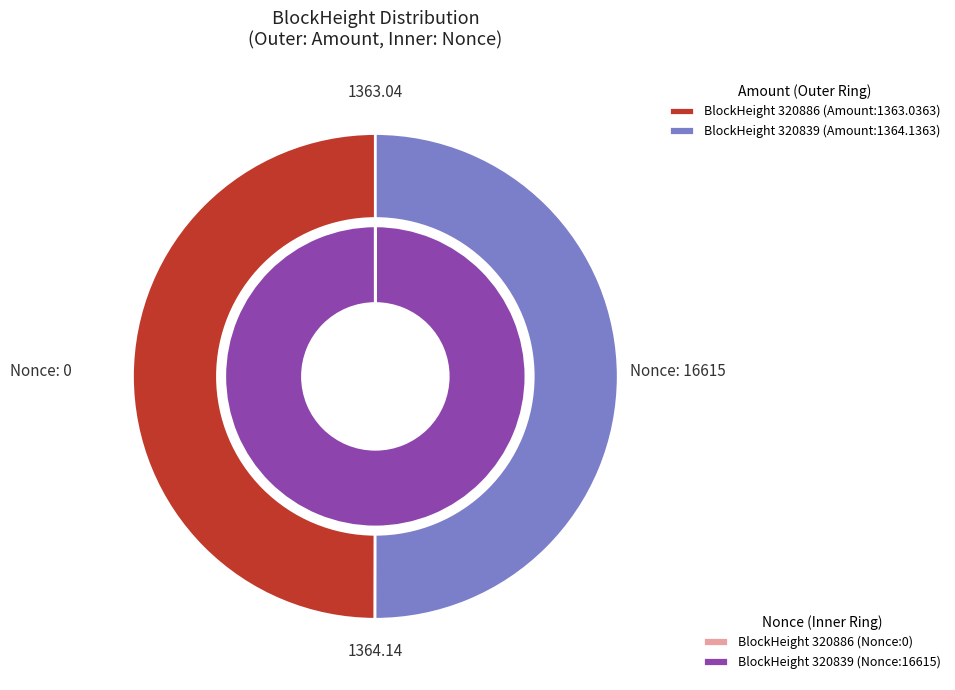

To the nearest percent, what portion does 320839 represent?

100%